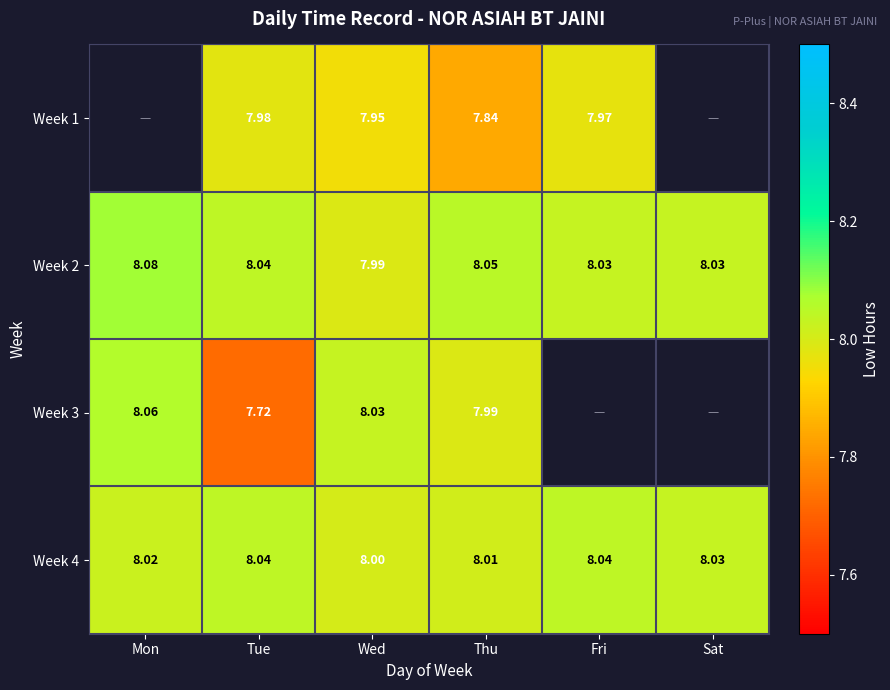

Is the value of Week 4 at Fri greater than the value of Week 2 at Sat?

Yes